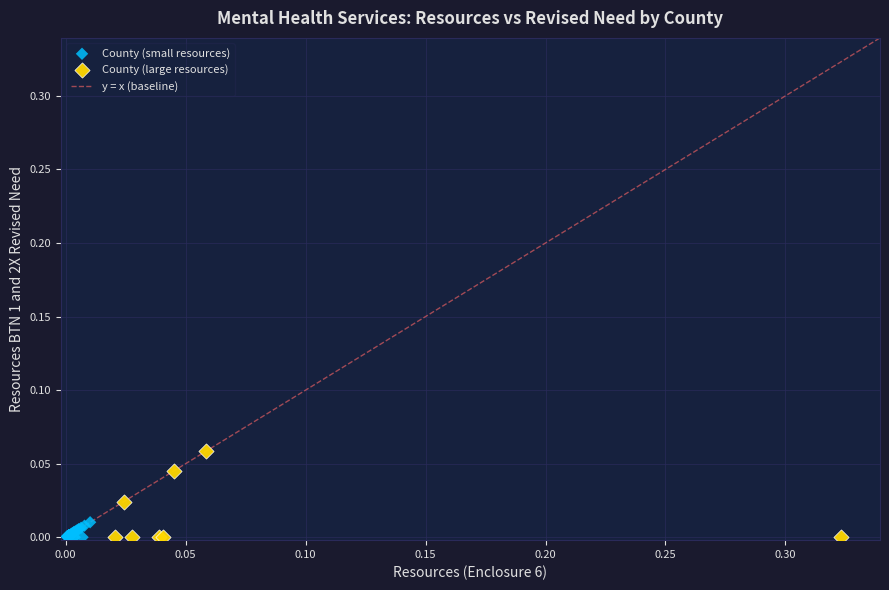

Which series has the largest Y range (max minus min)?

County (large resources)